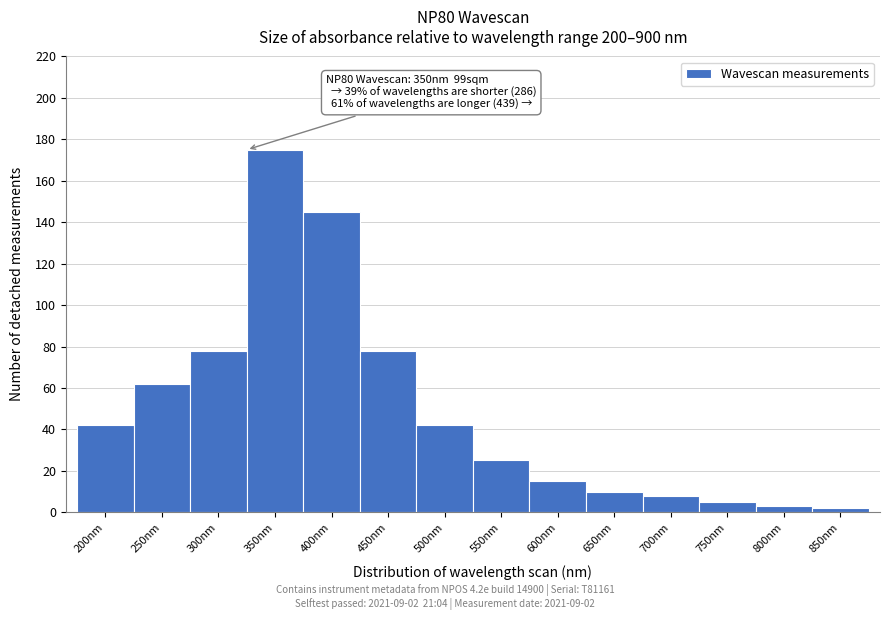

Reading left to right, list all the values displayed in this chart.

42	62	78	175	145	78	42	25	15	10	8	5	3	2